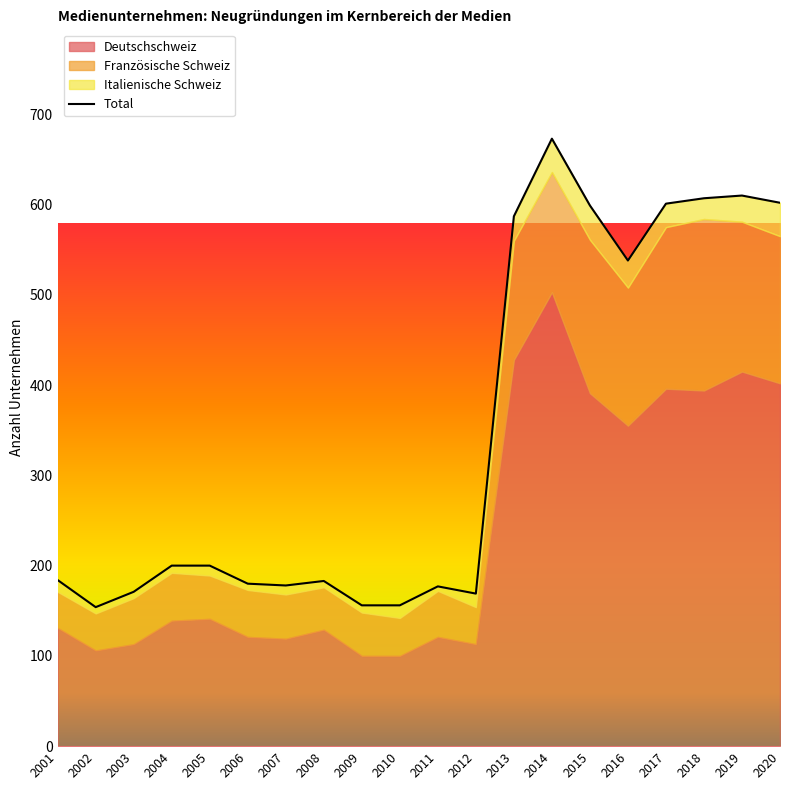

True or false: Italienische Schweiz and Deutschschweiz cross at least once.

False